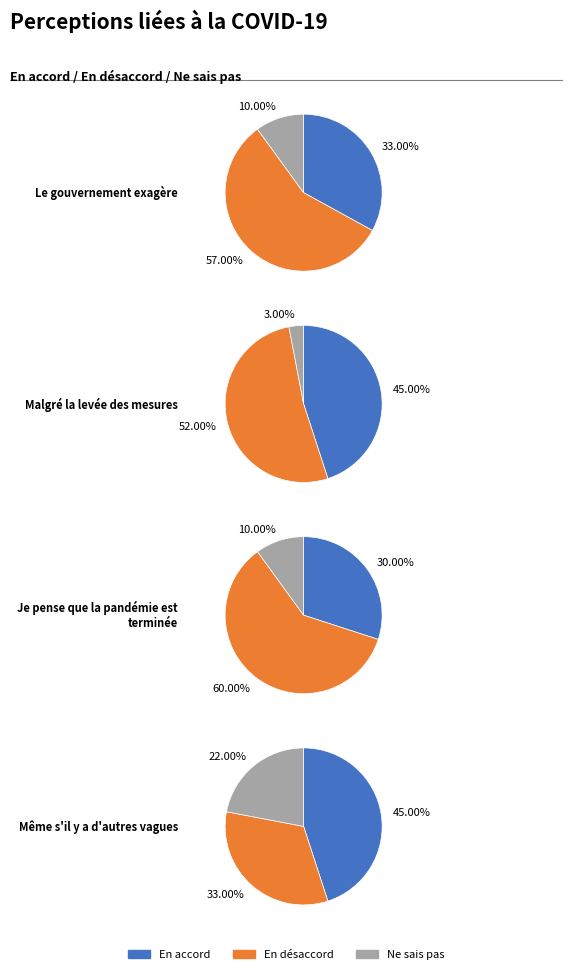

What percentage is the Ne sais pas slice, to the nearest percent?

3%